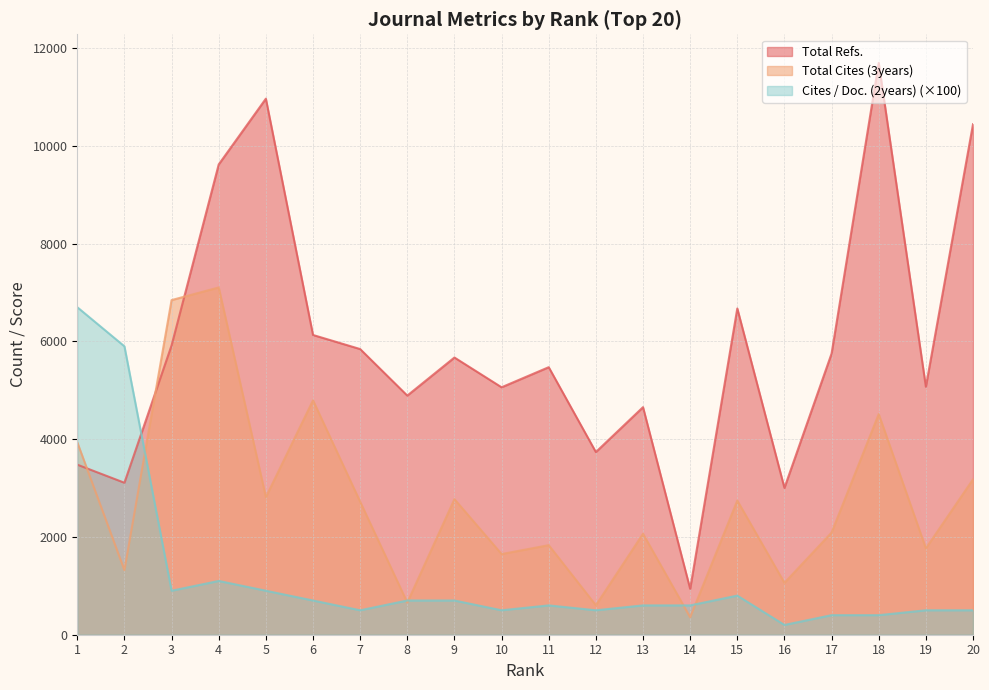

True or false: Cites / Doc. (2years) has more than 1 interior local peaks.

True